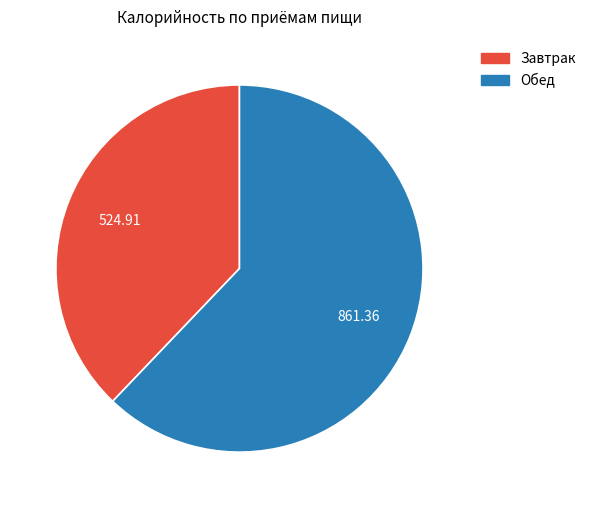

What is the ratio of the value at Обед to the value at Завтрак?

1.6